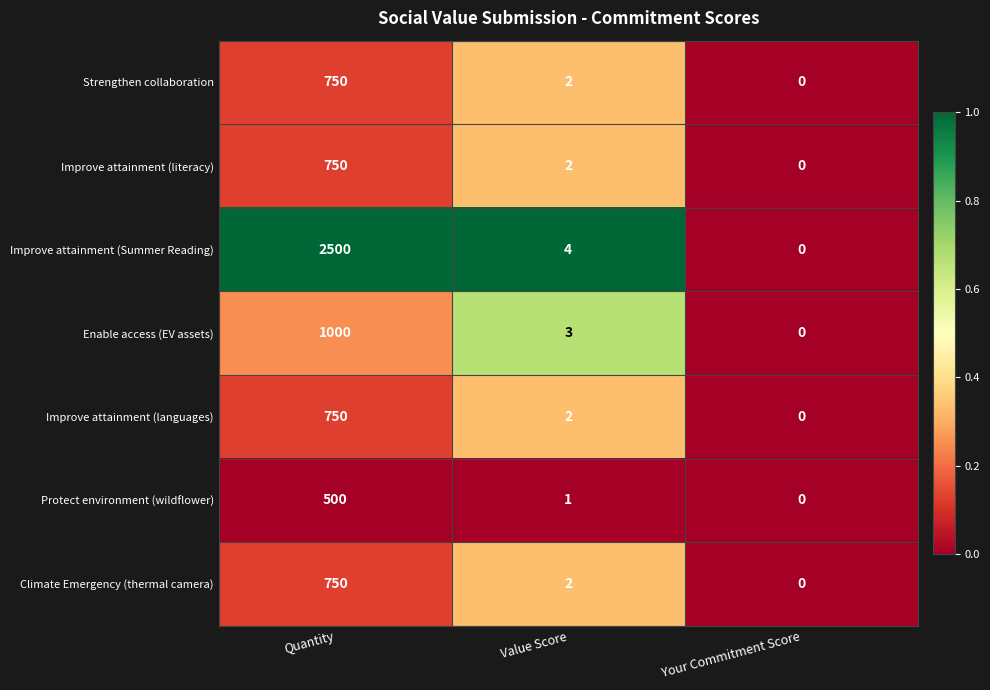

What is the total value across all series at Quantity?

7000